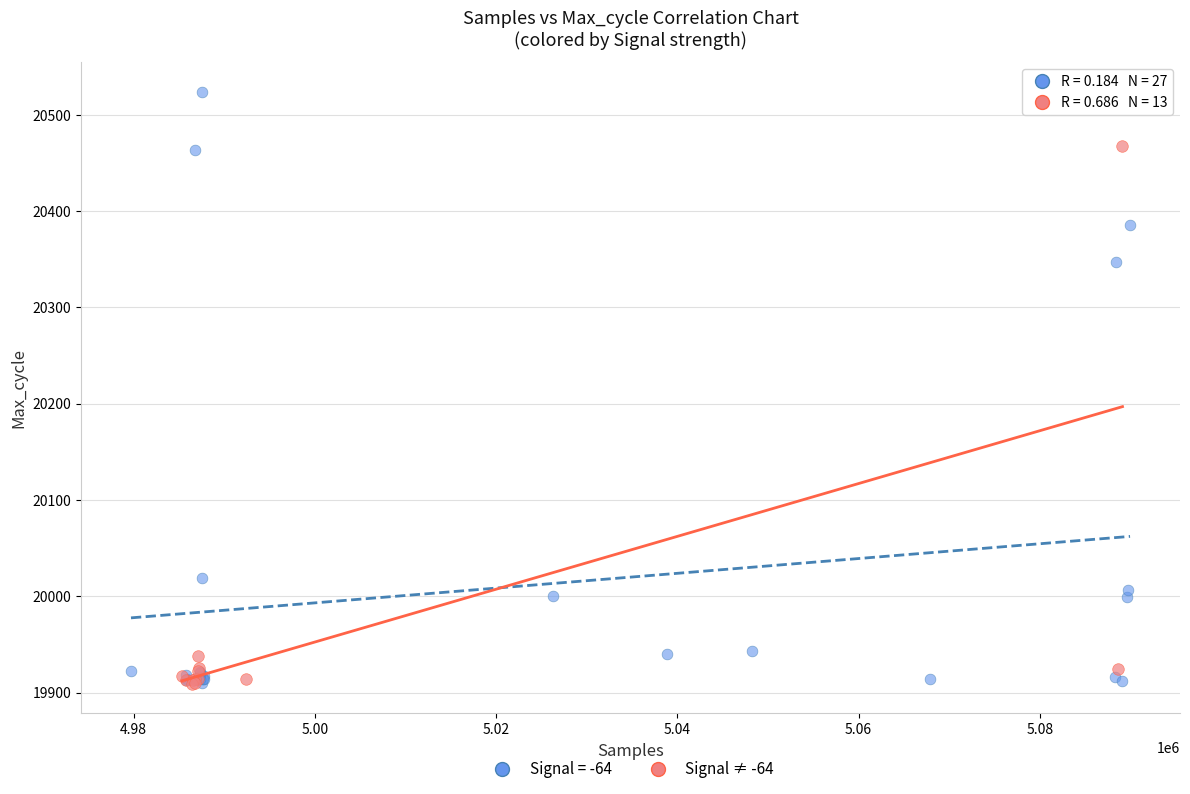

Which series has the widest spread of Y values?

Signal = -64